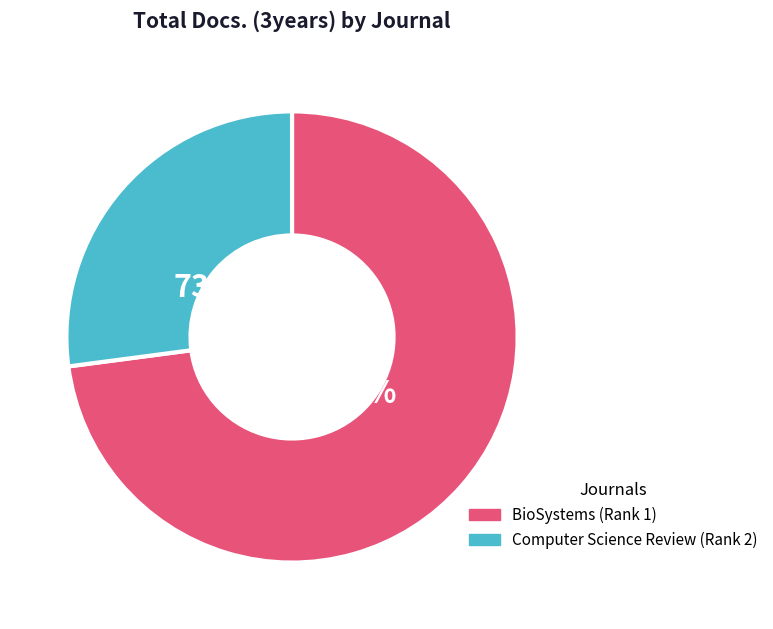

To the nearest percent, what portion does BioSystems (Rank 1) represent?

73%